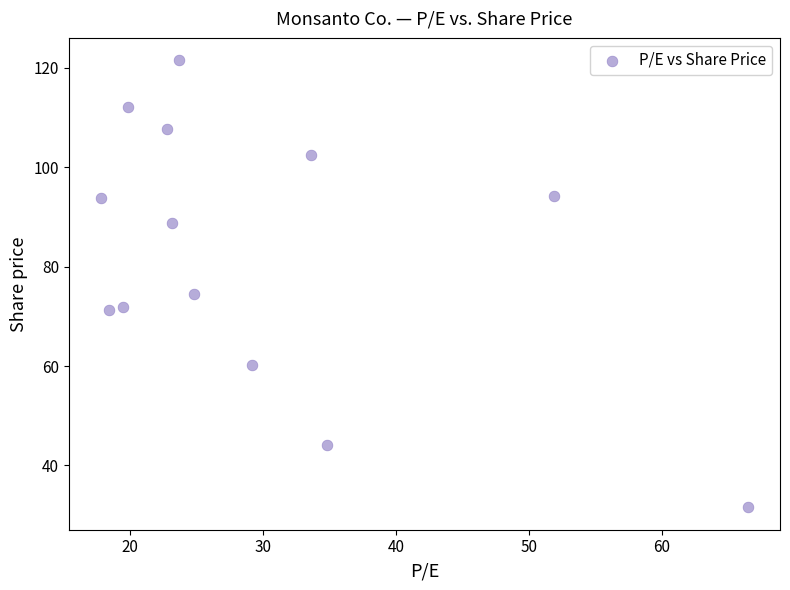

What is the range of Y values (max minus min)?

90.0